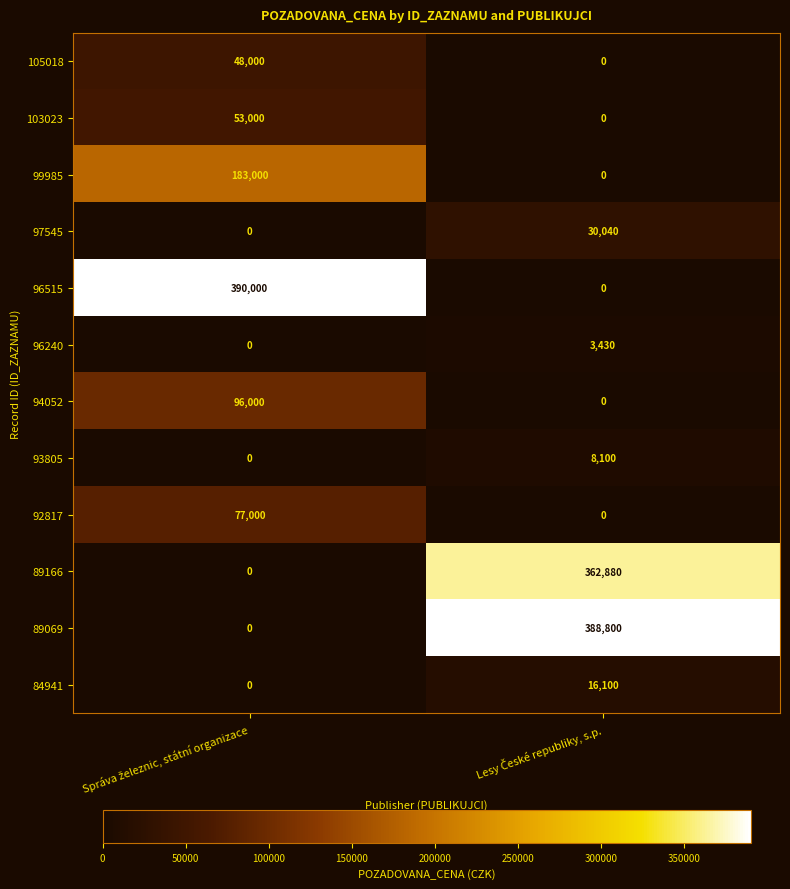

Which series has the widest spread of values?

96515